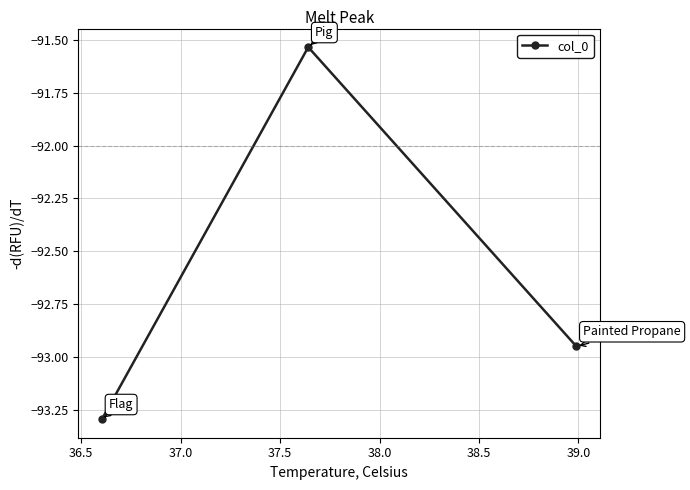

What is the smallest value displayed?

-93.3